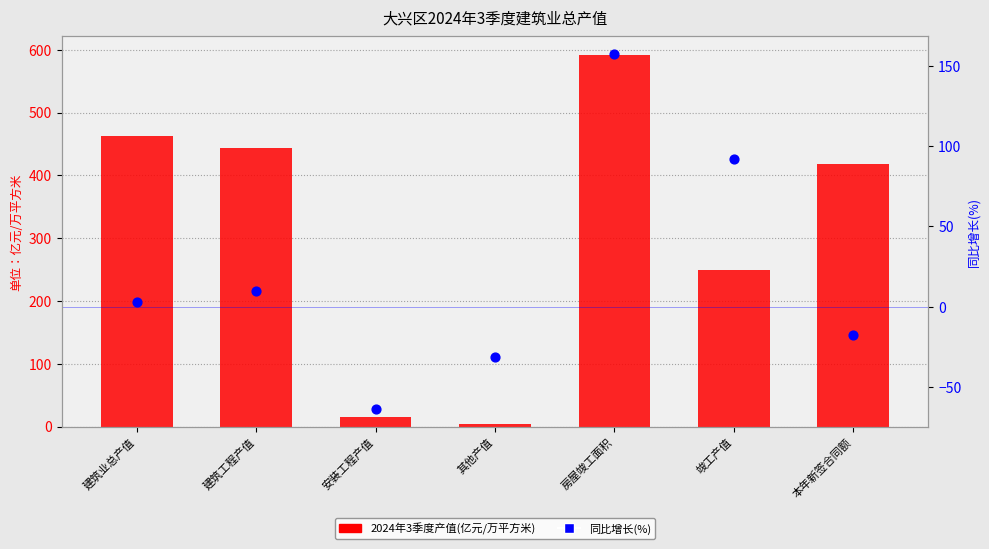

Which series has the largest total across all categories?

2024年3季度(亿元/万平方米)